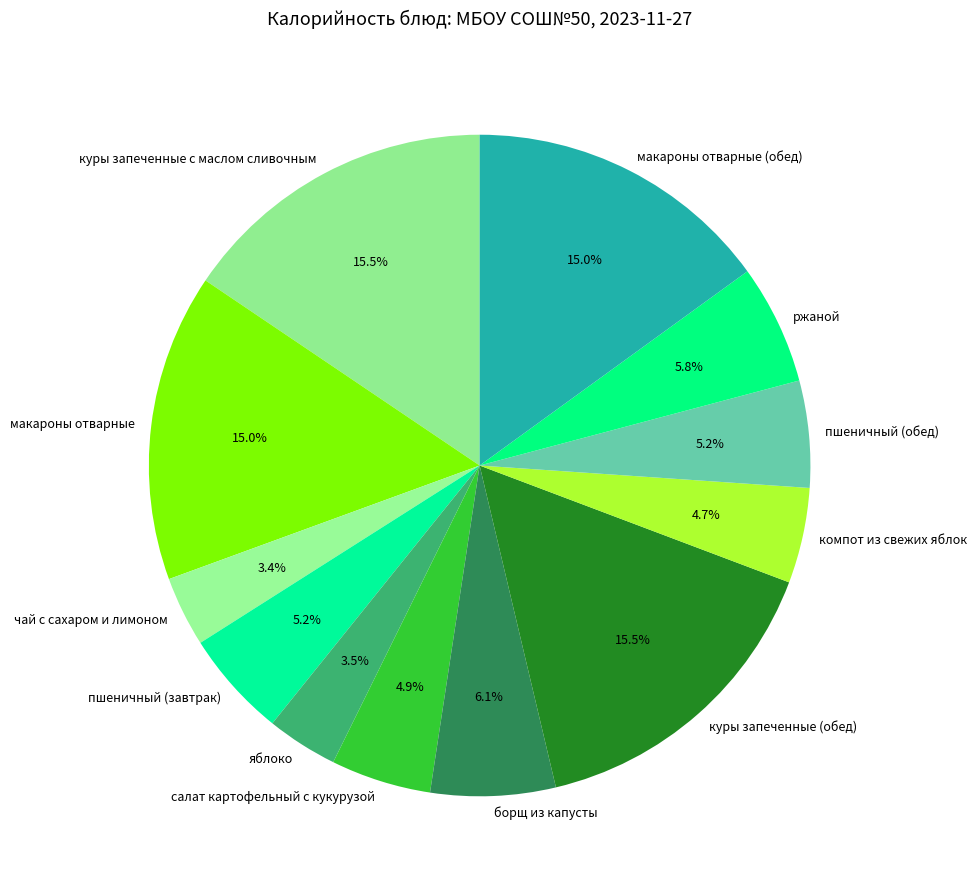

Is there a majority slice in this chart?

No